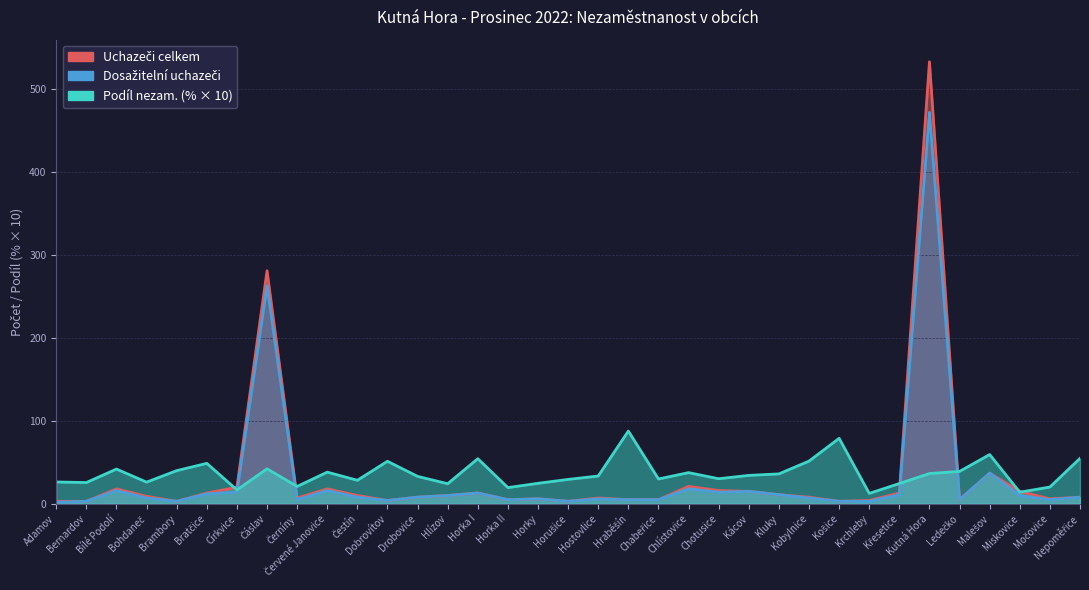

What is the sum of the Podíl nezam. (%) values at Bratčice and Miskovice?

62.8